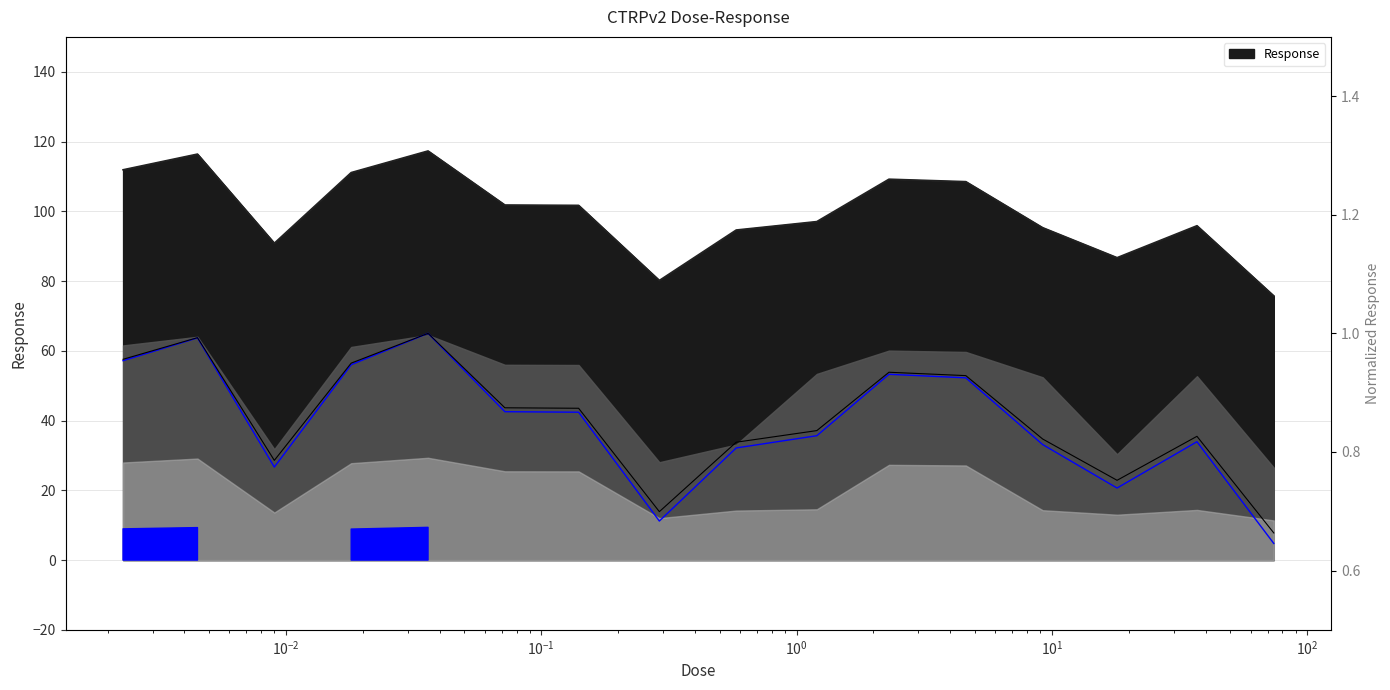

True or false: the data shows 1.0 at $\mathdefault{10^{0}}$.

True